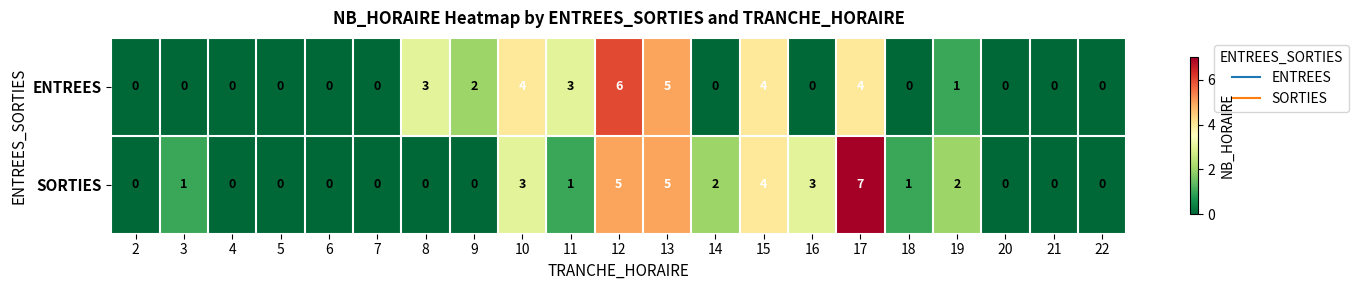

Which category has the highest value across all series?

17